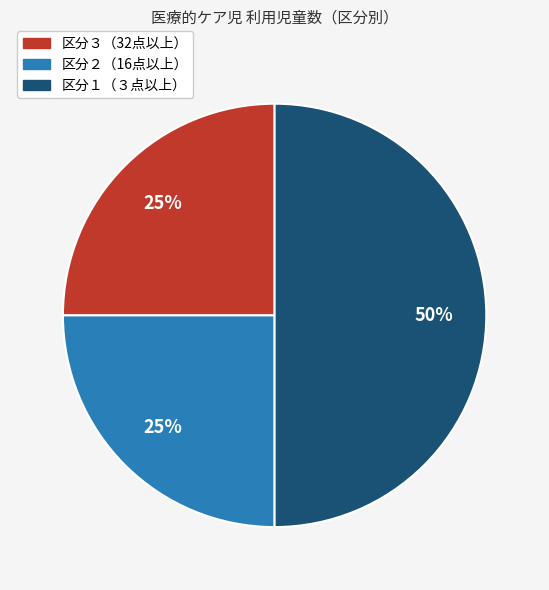

How many segments does this pie chart have?

3